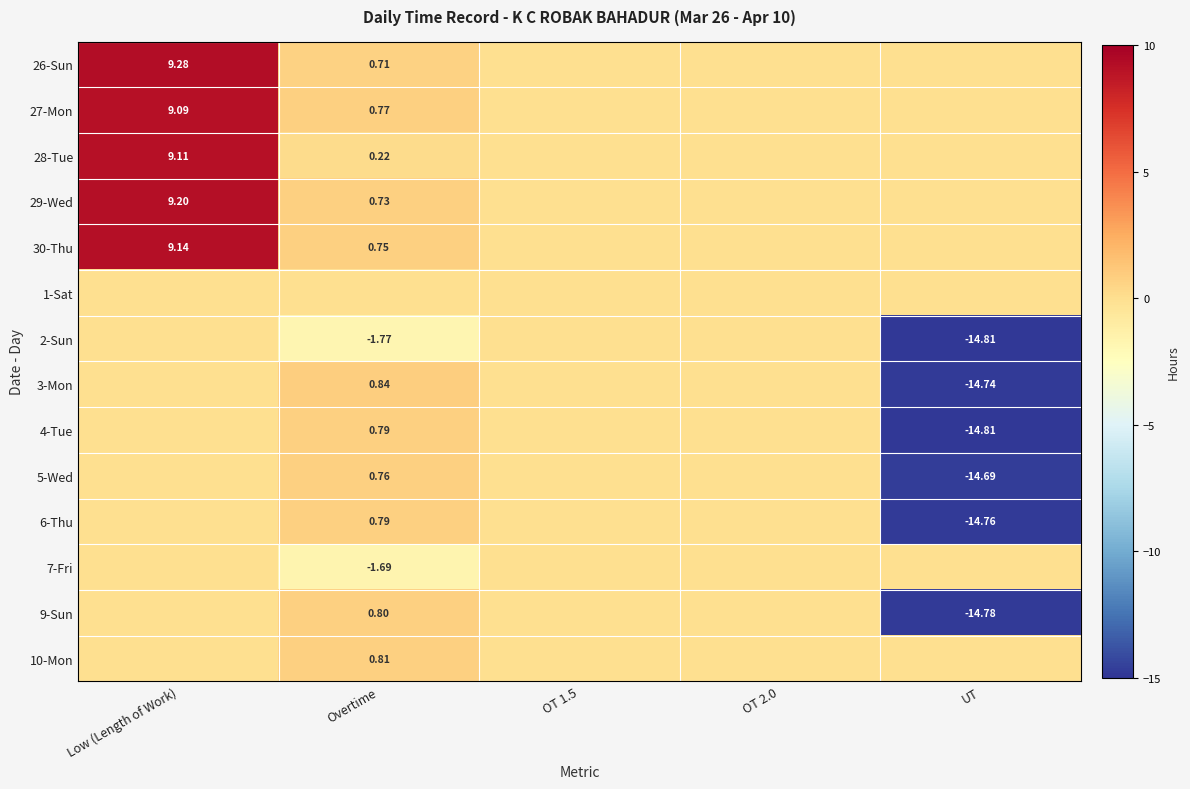

Which category has the highest value in the 4-Tue series?

Overtime